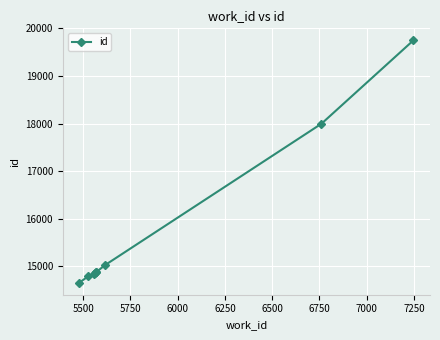

What is the sum of all values?

141669